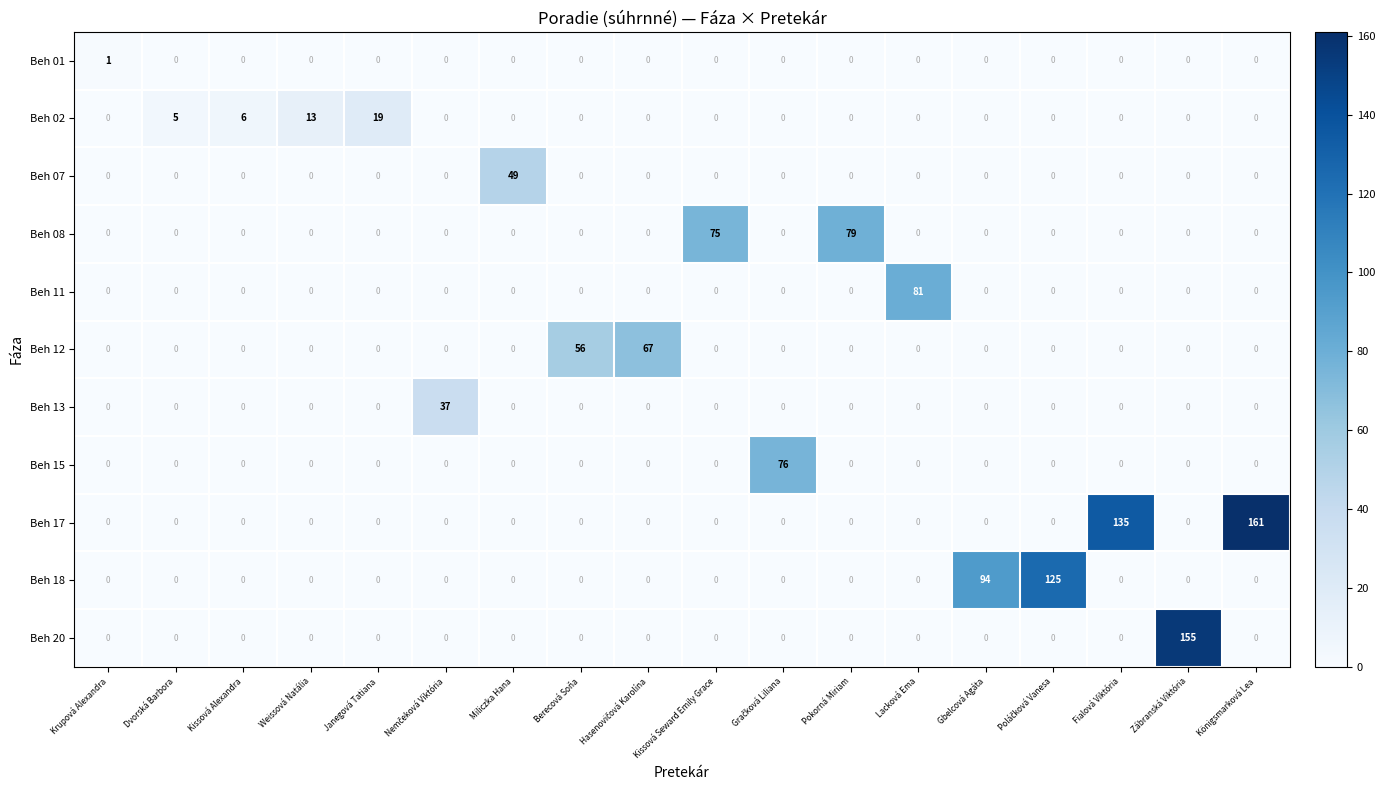

Is it true that Beh 18 equals -62 at Königsmarková Lea?

False